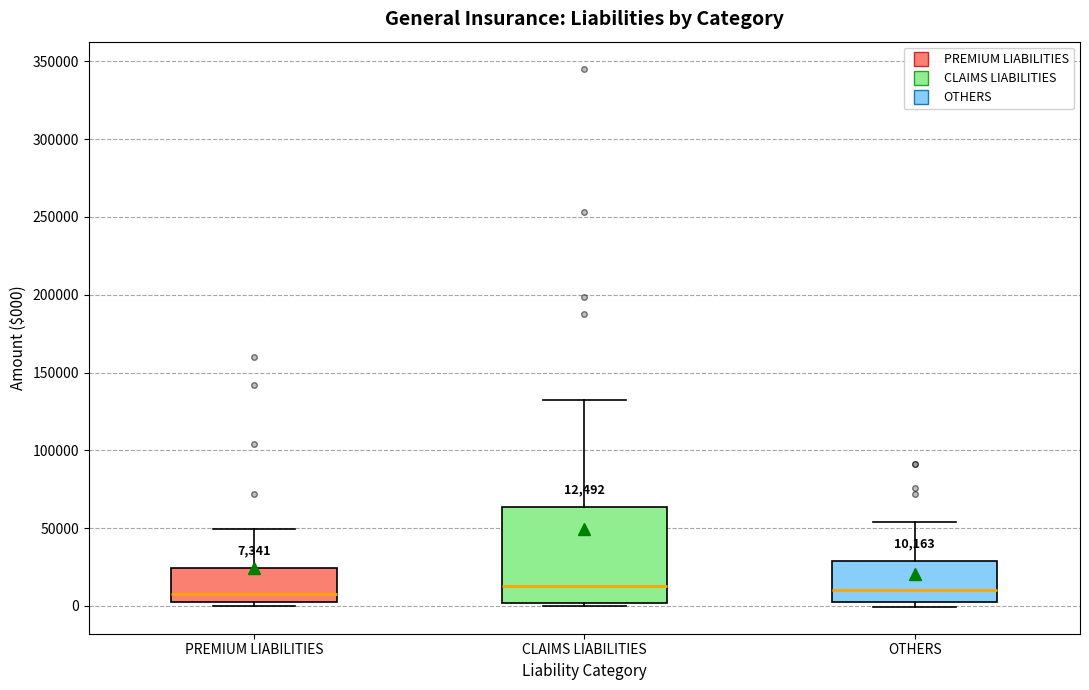

Comparing the boxes themselves (not the whiskers), which one is the tallest?

CLAIMS LIABILITIES